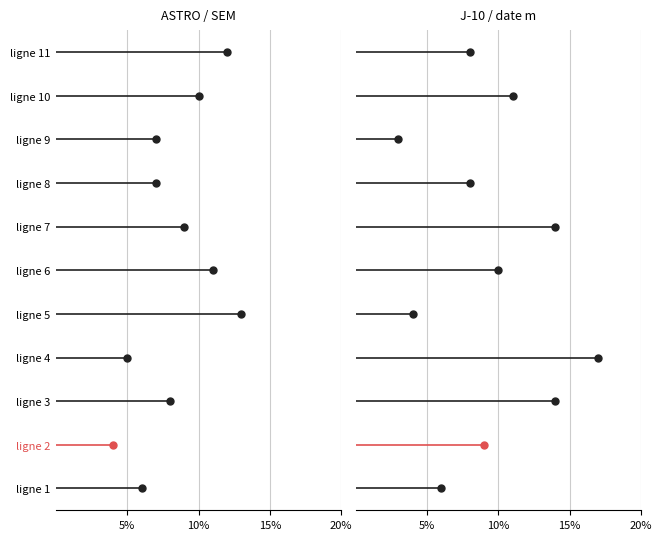

Where do ASTRO and SEM first cross each other?

ligne 5 and ligne 6